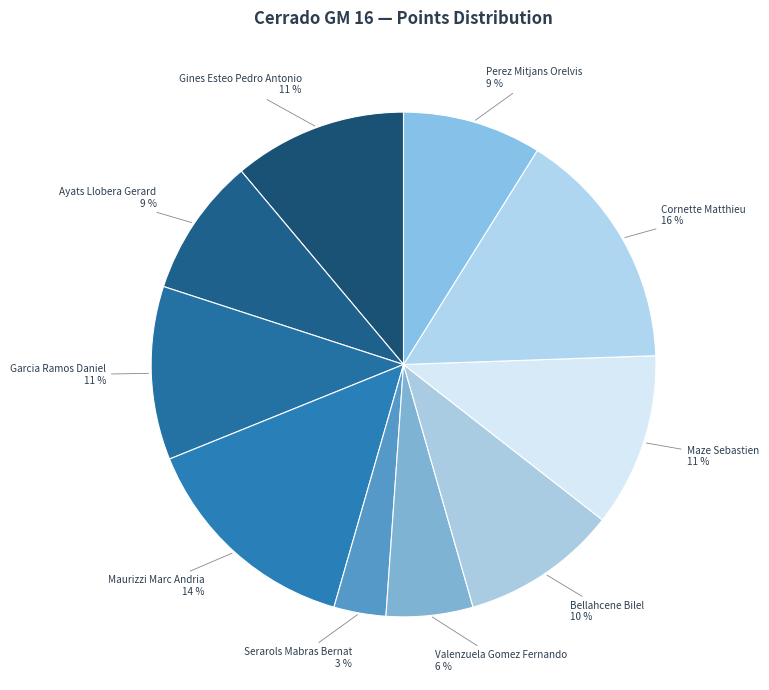

Rank the categories by value from highest to lowest.

Cornette Matthieu, Maurizzi Marc Andria, Gines Esteo Pedro Antonio, Garcia Ramos Daniel, Maze Sebastien, Bellahcene Bilel, Ayats Llobera Gerard, Perez Mitjans Orelvis, Valenzuela Gomez Fernando, Serarols Mabras Bernat